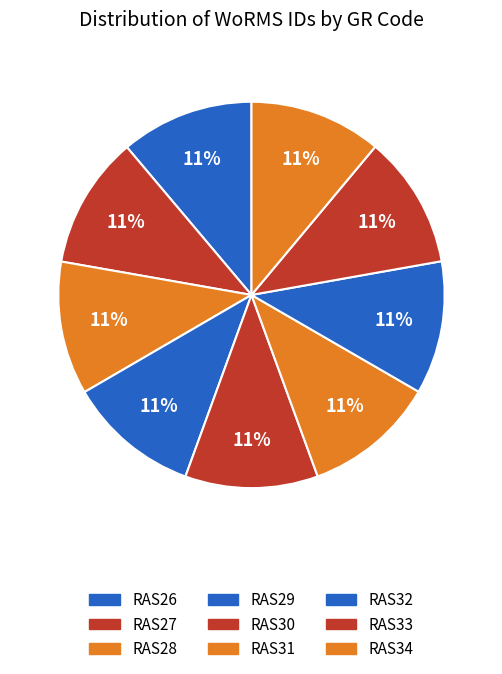

Which category has the smallest portion of the pie?

RAS29